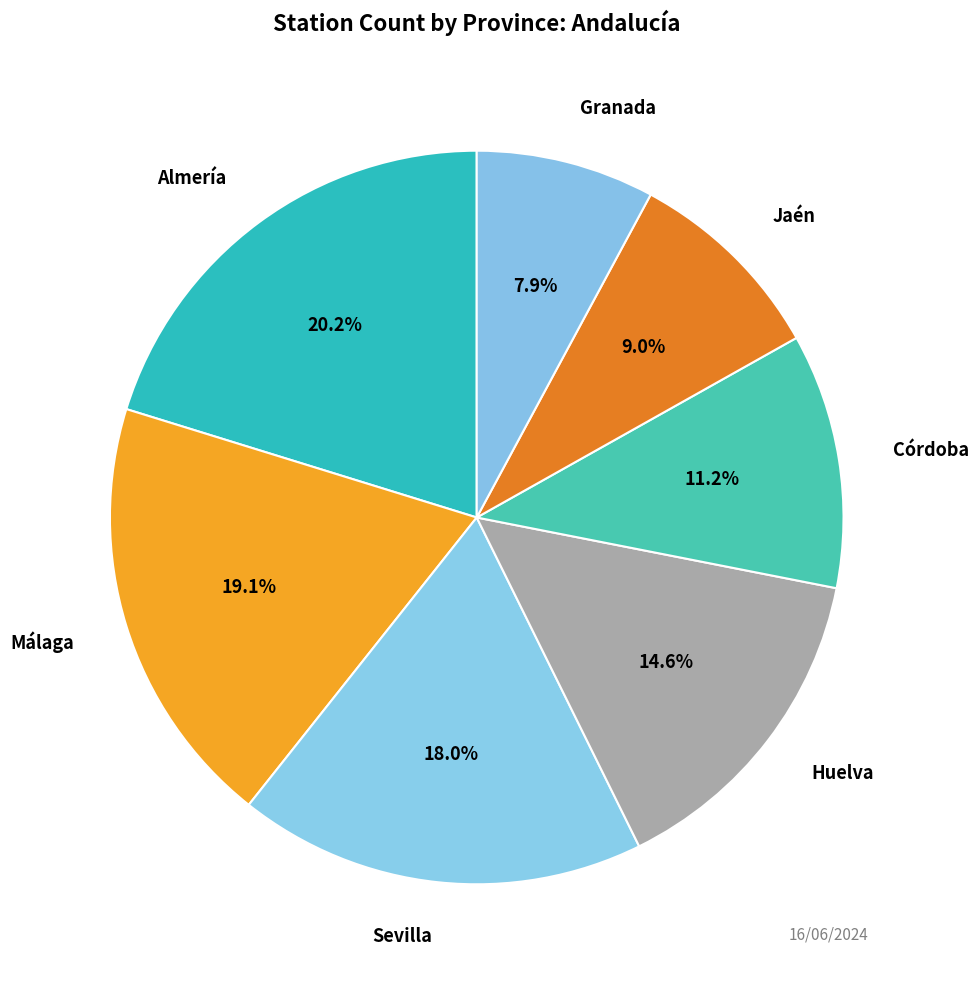

Which slice is the smallest?

Granada